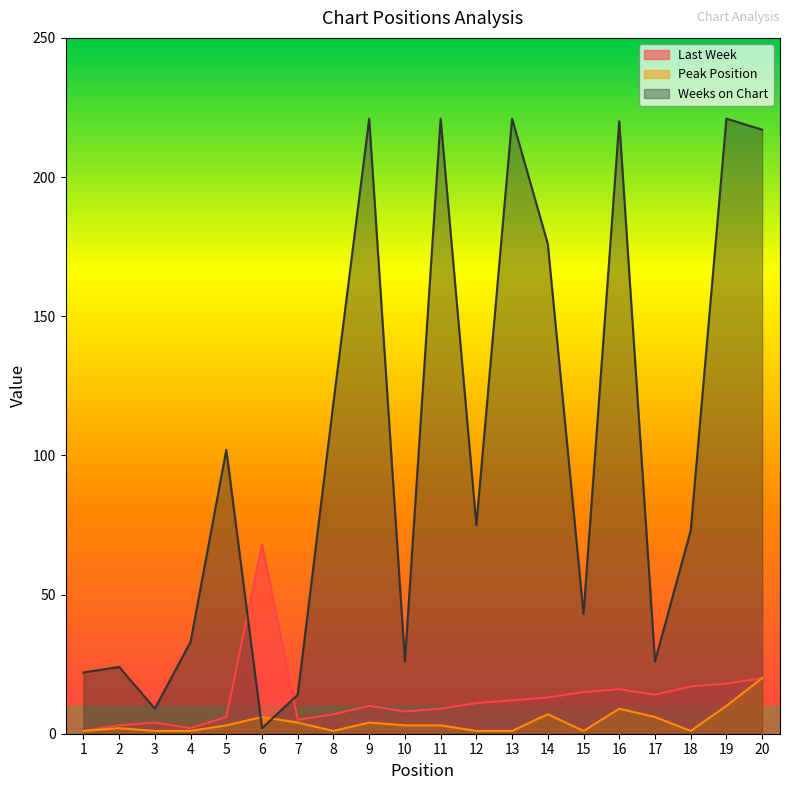

What is the value of the Peak Position point at the 12th from the left?

1